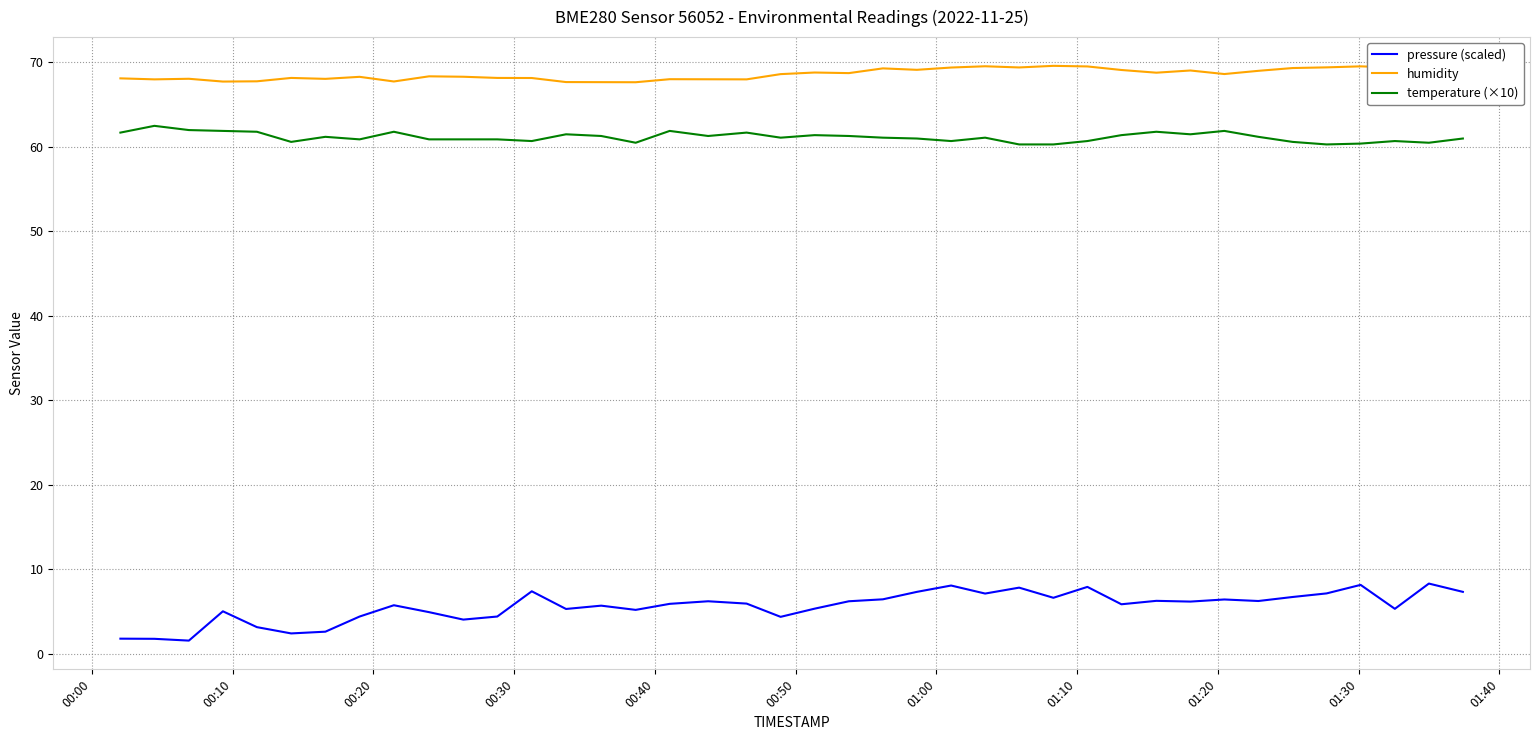

What is the difference between the maximum and minimum values in the humidity series?

1.9